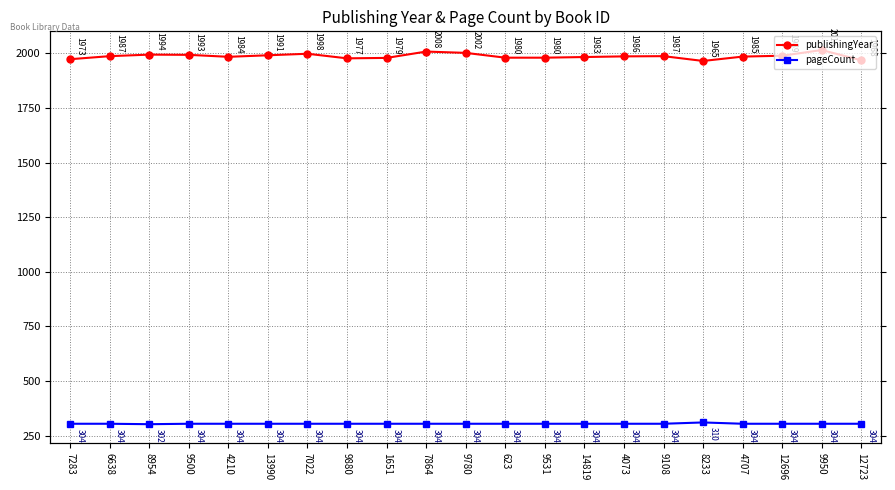

True or false: pageCount and publishingYear cross at least once.

False